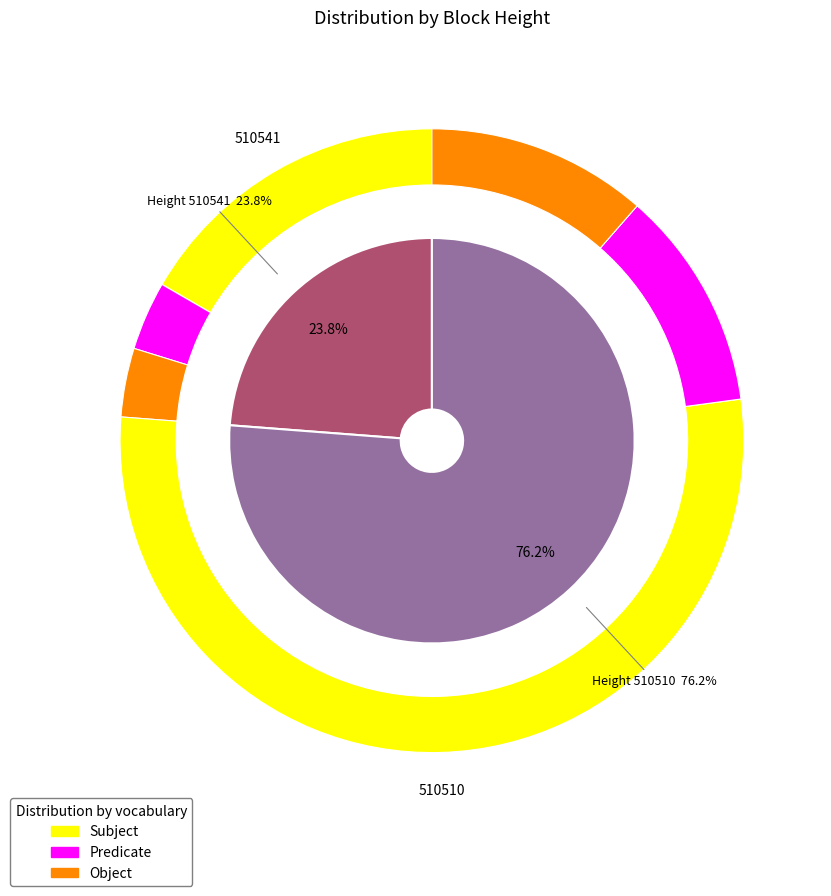

Count the number of slices in the pie.

2